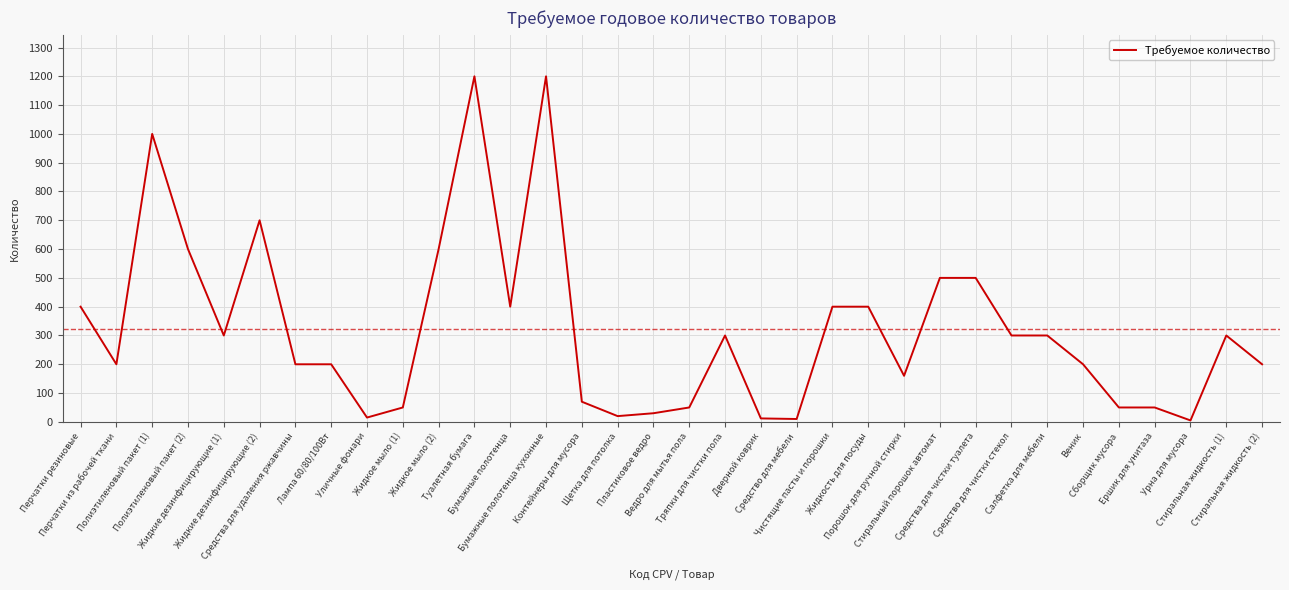

Is this an area chart (filled region under the line)?

No